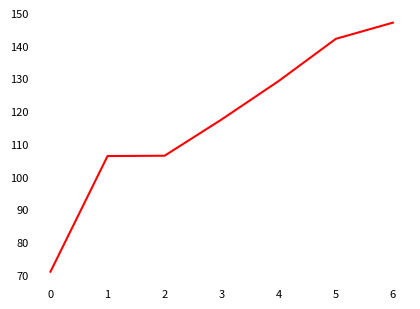

Which label corresponds to the smallest value in the chart?

0